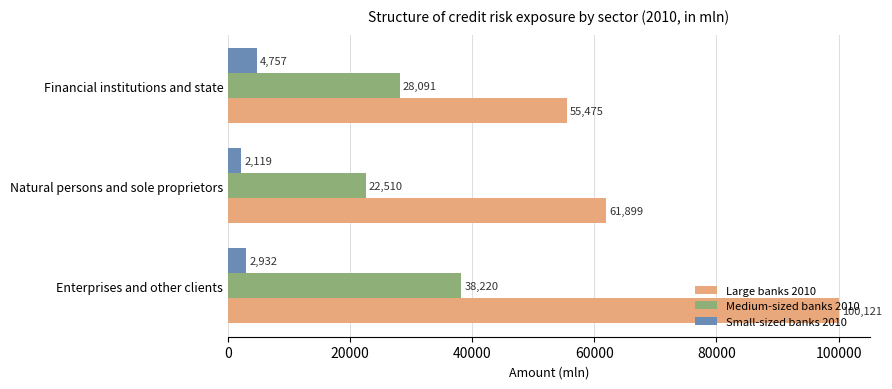

What is the minimum value shown in the chart?

2119